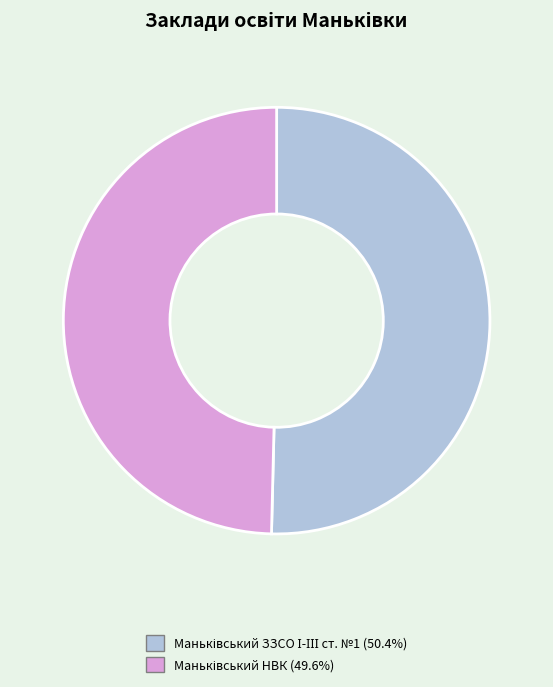

Count the number of slices in the pie.

2